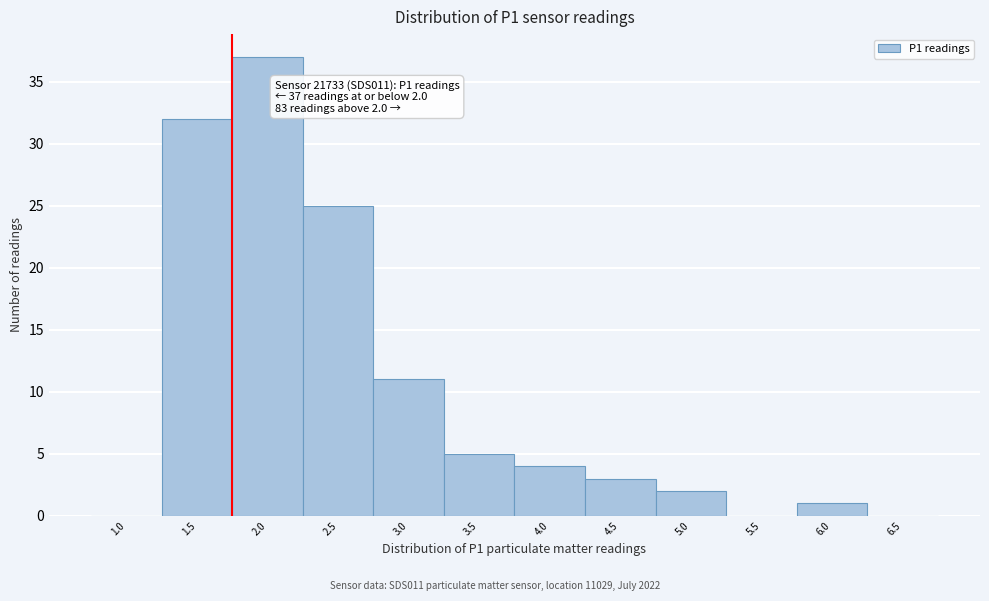

Reading right to left, list all the values displayed in this chart.

6.5=0	6.0=1	5.5=0	5.0=2	4.5=3	4.0=4	3.5=5	3.0=11	2.5=25	2.0=37	1.5=32	1.0=0